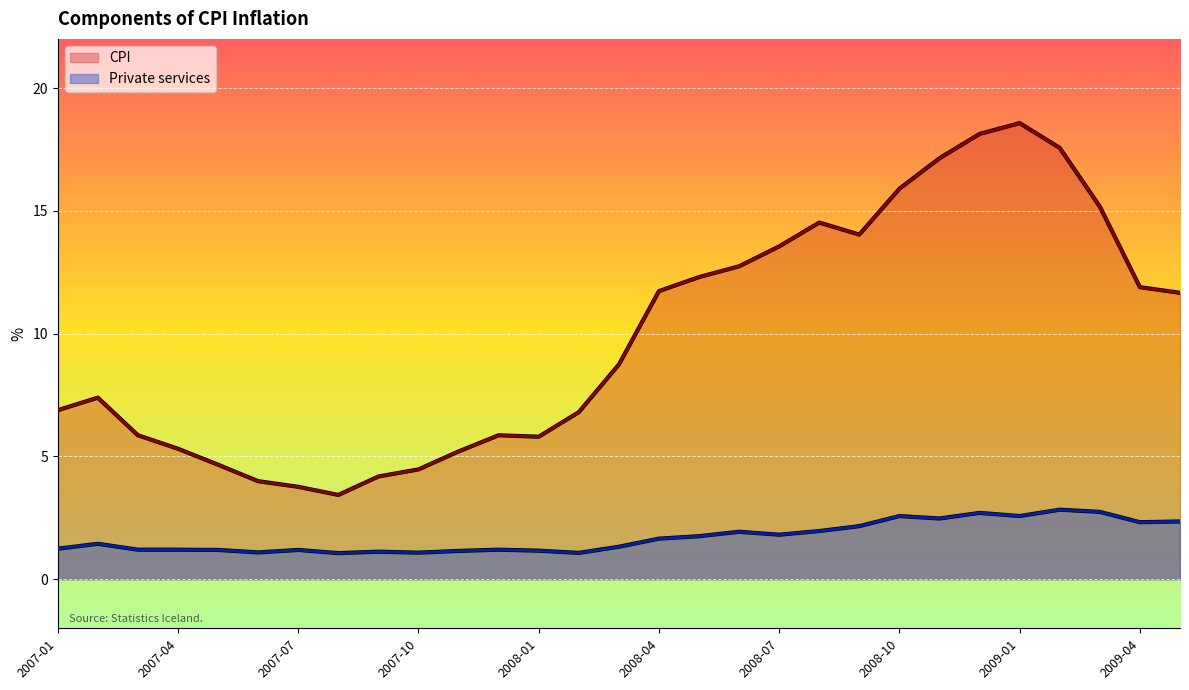

What is the difference between the second highest and minimum values in the CPI series?

14.7